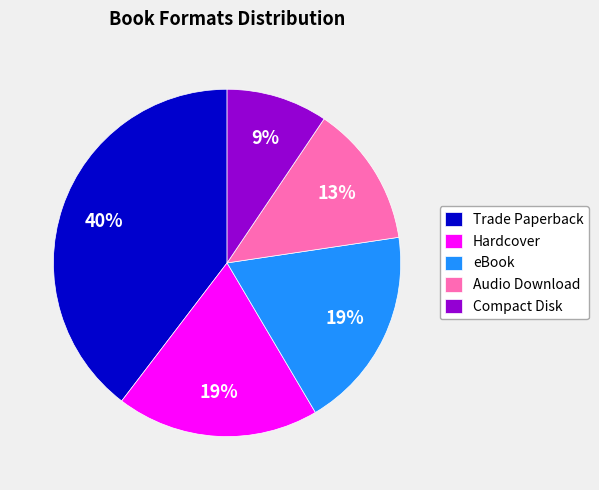

Is it true that Compact Disk is 16% of the pie?

False